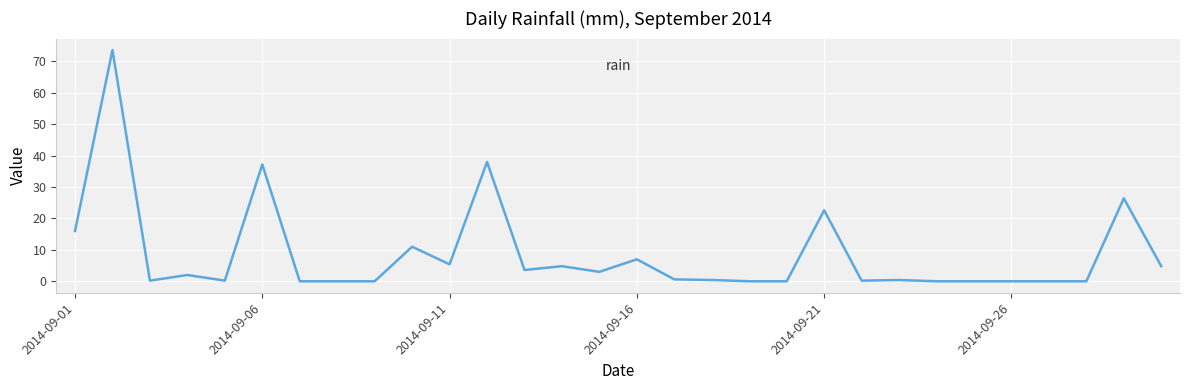

How many distinct data groups are displayed?

1